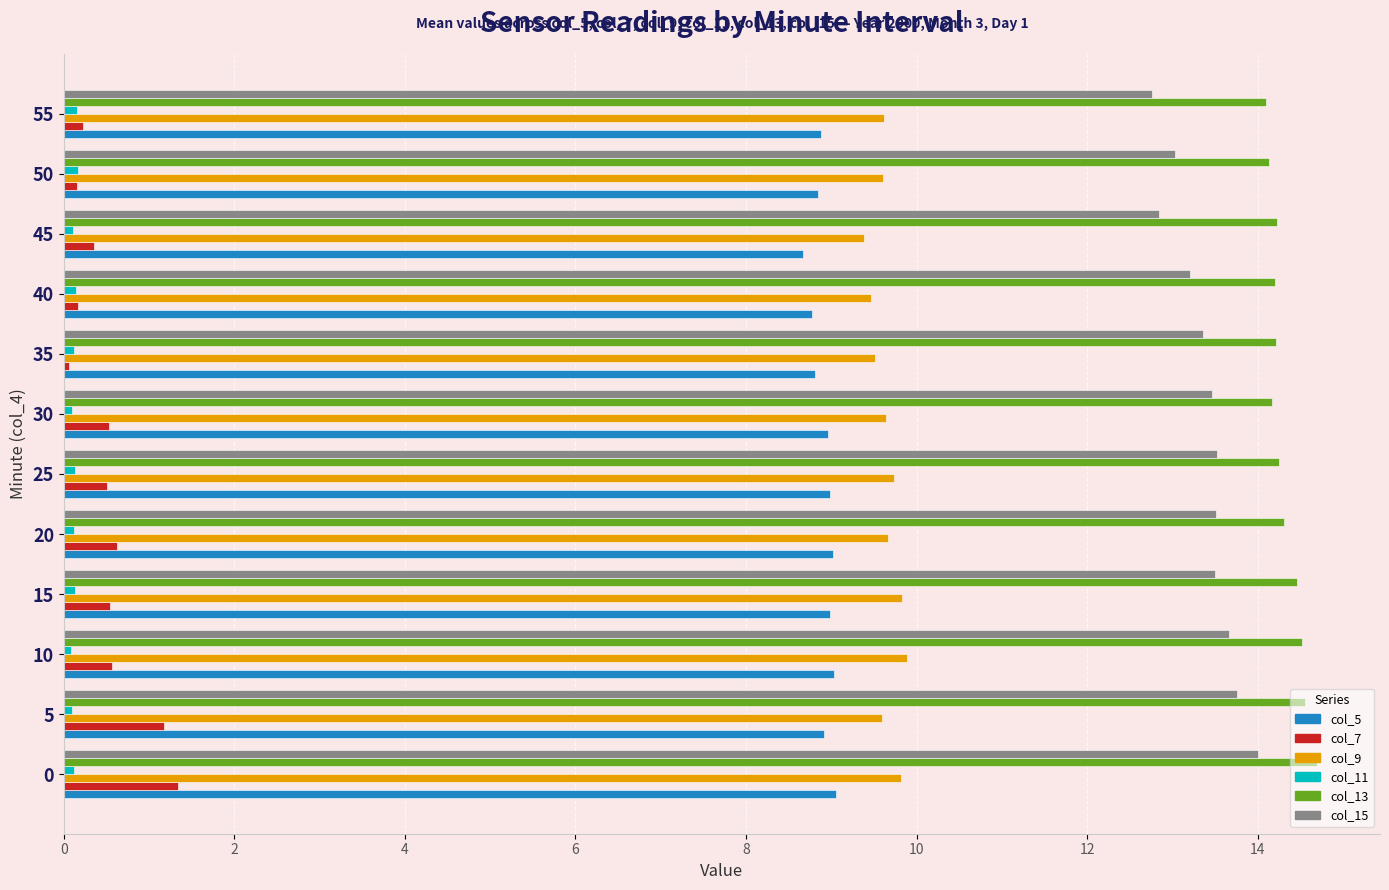

List the series in order of their peak value, lowest first.

col_11, col_7, col_5, col_9, col_15, col_13